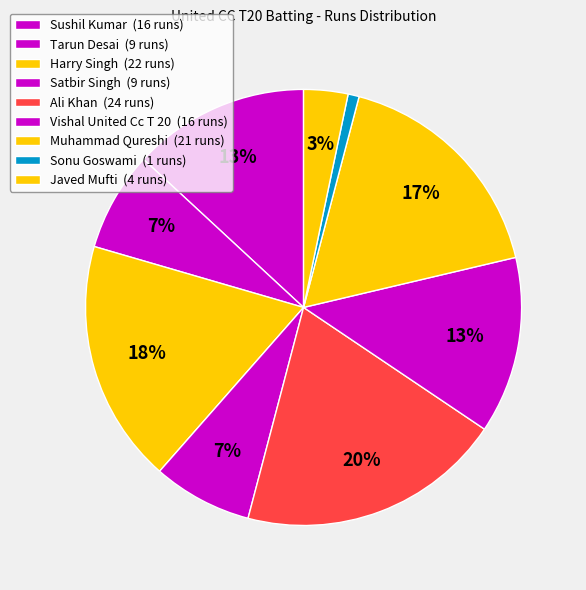

How many segments does this pie chart have?

9